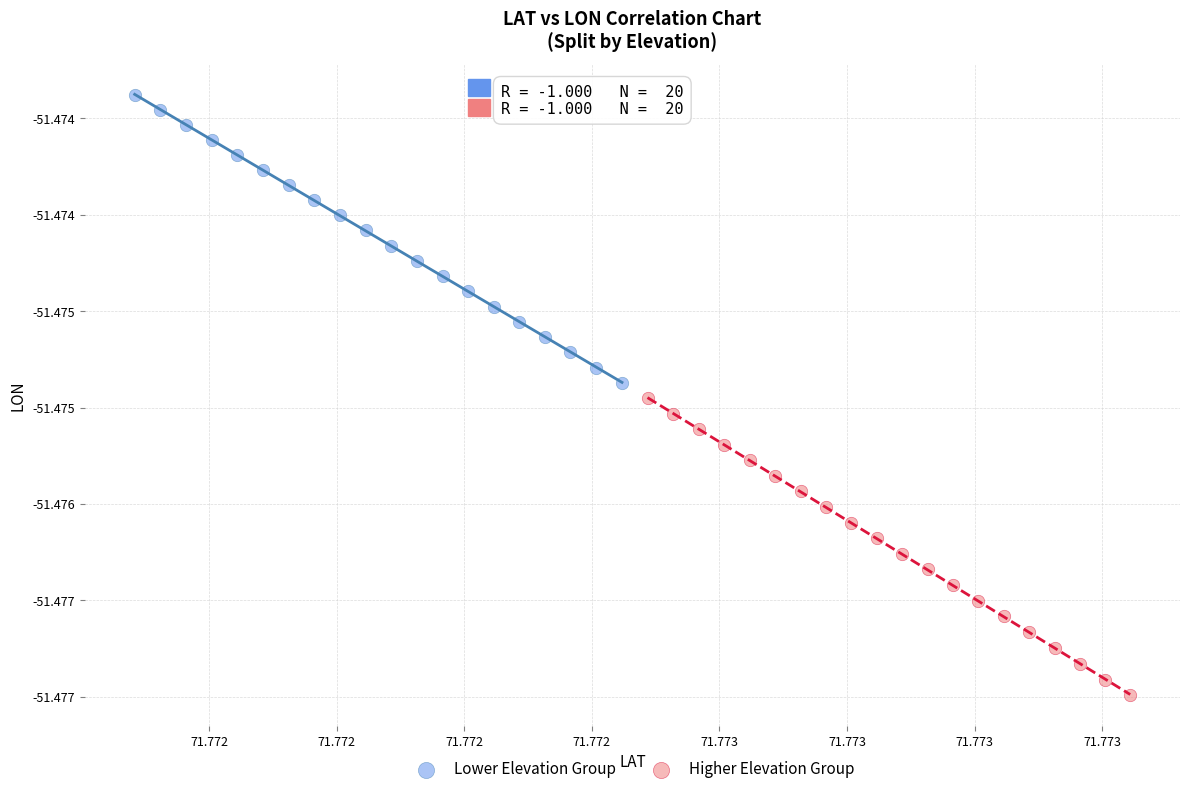

What are all the series names shown in the legend?

Lower Elevation Group, Higher Elevation Group